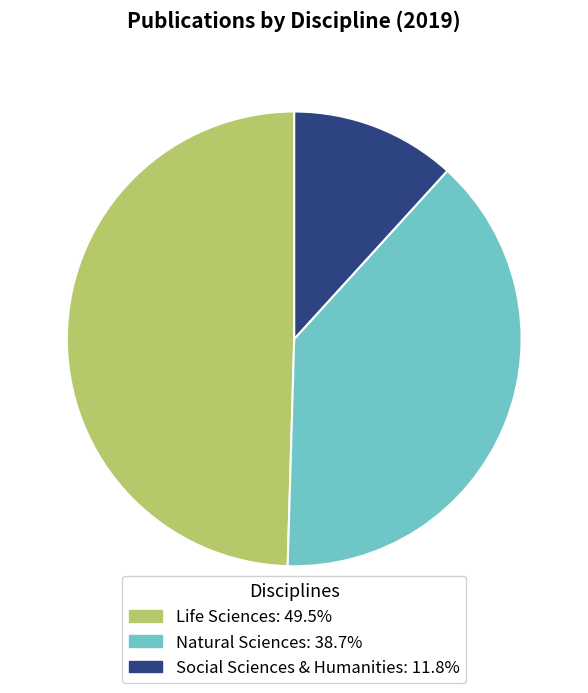

Is there any slice that represents more than half of the pie?

No